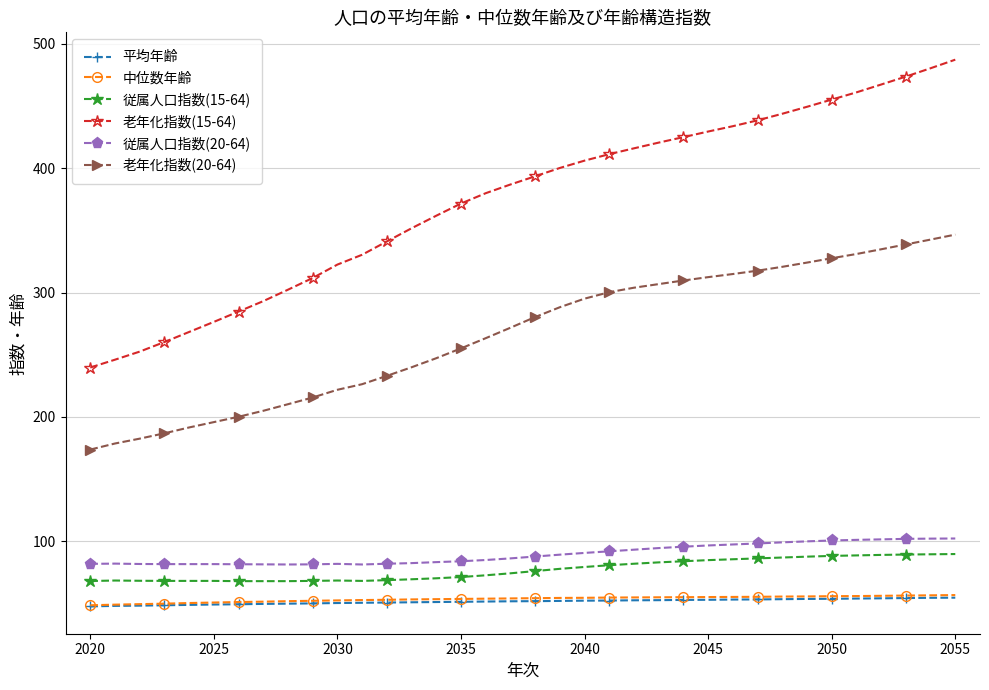

True or false: 従属人口指数(20-64) and 老年化指数(15-64) intersect in this chart.

False